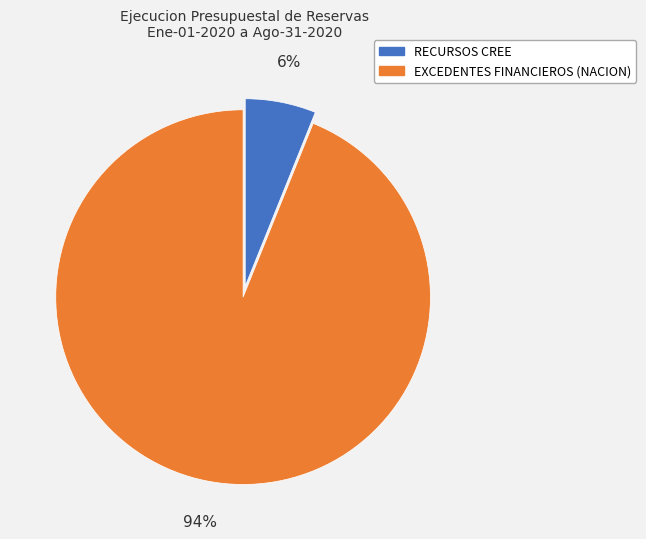

To the nearest percent, what is the average slice percentage?

50%